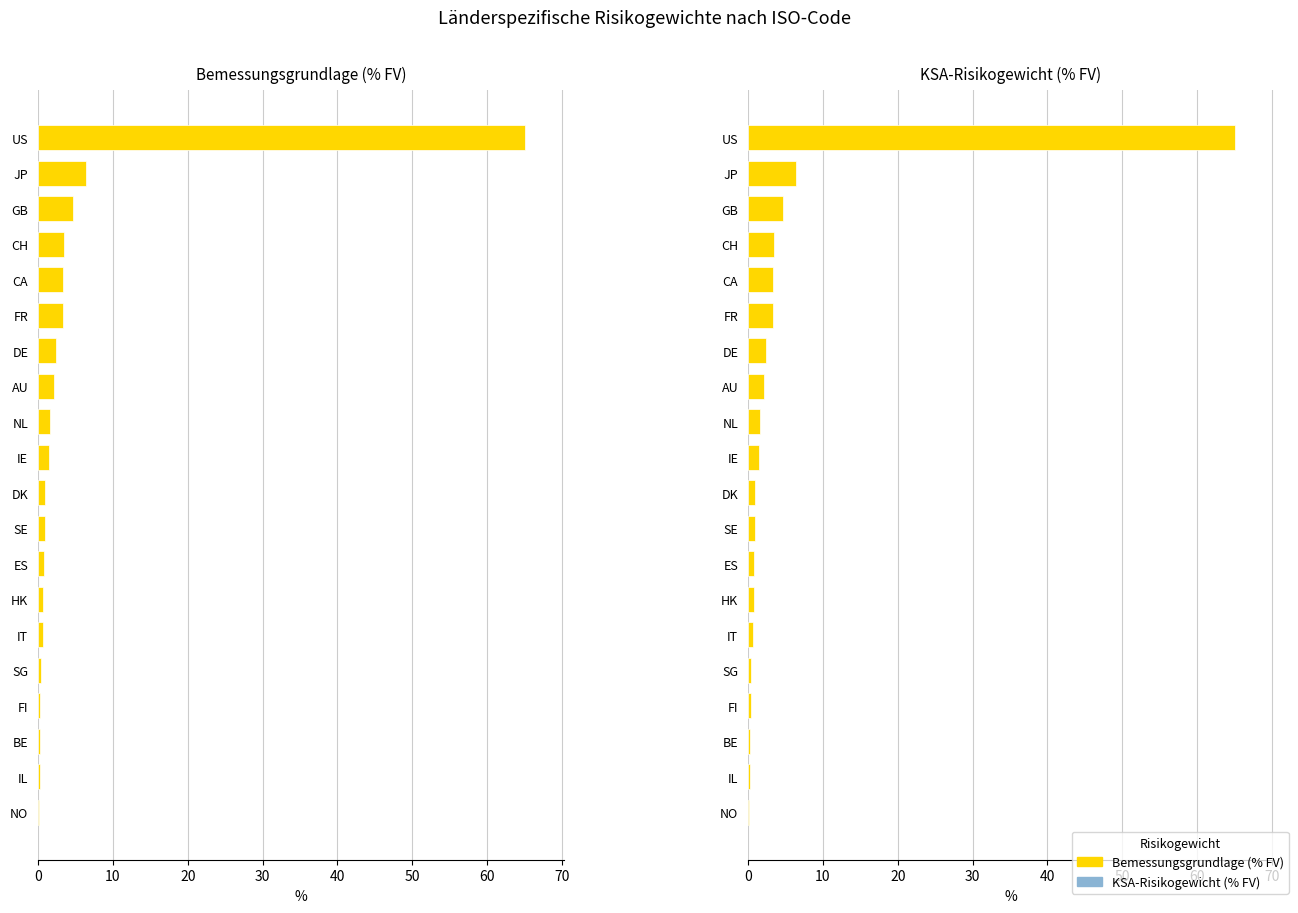

Reading left to right, extract all data points from this chart.

Bemessungsgrundlage (% FV): 65.1	6.4	4.6	3.5	3.4	3.3	2.4	2.1	1.6	1.4	0.9	0.9	0.7	0.7	0.6	0.4	0.3	0.2	0.2	0.2
KSA-Risikogewicht (% FV): 65.1	6.4	4.6	3.5	3.4	3.3	2.4	2.1	1.6	1.4	0.9	0.9	0.7	0.7	0.6	0.4	0.3	0.2	0.2	0.2